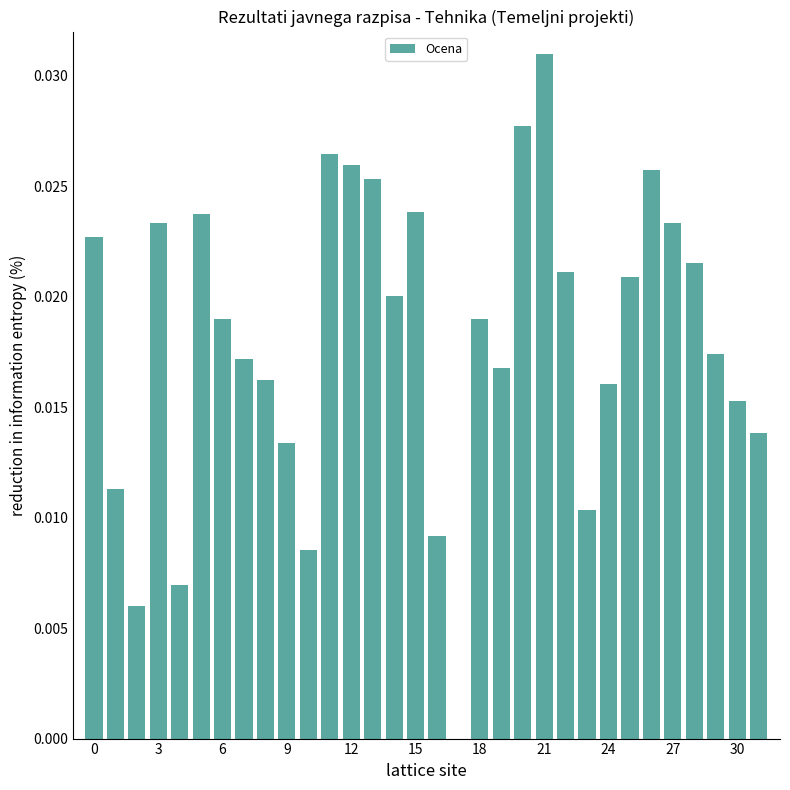

Are the bars horizontal?

No